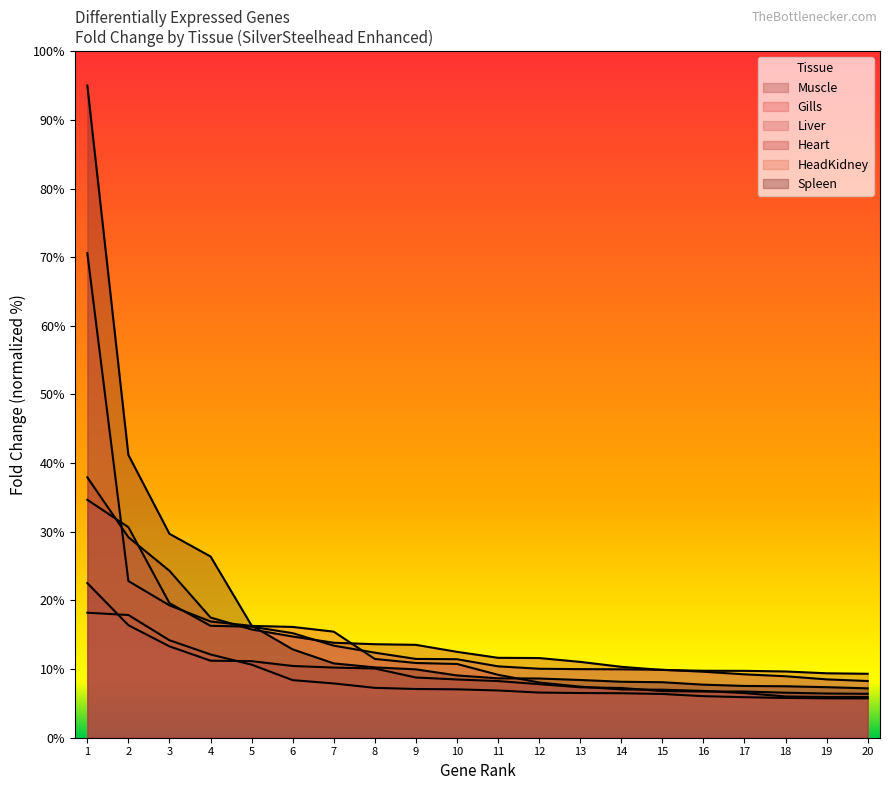

Reading left to right, transcribe all the data shown in this chart.

Muscle: 1=22.5	2=16.4	3=13.3	4=11.2	5=11.2	6=10.5	7=10.2	8=10.1	9=8.8	10=8.5	11=8.3	12=7.8	13=7.3	14=7.2	15=6.8	16=6.7	17=6.7	18=6.6	19=6.4	20=6.4
Gills: 1=70.6	2=22.8	3=19.3	4=16.9	5=16.3	6=16.1	7=15.4	8=11.5	9=10.9	10=10.7	11=9.2	12=8.0	13=7.4	14=7.0	15=7.0	16=6.8	17=6.5	18=6.0	19=5.9	20=5.9
Liver: 1=34.7	2=30.7	3=19.6	4=16.3	5=16.2	6=15.2	7=13.4	8=12.4	9=11.5	10=11.4	11=10.4	12=10.0	13=10.0	14=10.0	15=9.9	16=9.6	17=9.2	18=9.0	19=8.5	20=8.3
Heart: 1=37.9	2=29.2	3=24.3	4=17.5	5=15.8	6=14.7	7=13.8	8=13.6	9=13.5	10=12.5	11=11.6	12=11.6	13=11.0	14=10.3	15=9.9	16=9.8	17=9.7	18=9.7	19=9.4	20=9.3
HeadKidney: 1=18.2	2=17.9	3=14.2	4=12.1	5=10.6	6=8.4	7=7.9	8=7.3	9=7.1	10=7.0	11=6.9	12=6.6	13=6.5	14=6.5	15=6.4	16=6.1	17=5.9	18=5.8	19=5.7	20=5.7
Spleen: 1=95.0	2=41.2	3=29.7	4=26.4	5=16.3	6=12.9	7=10.8	8=10.2	9=10.0	10=9.1	11=8.7	12=8.6	13=8.4	14=8.2	15=8.1	16=7.7	17=7.5	18=7.5	19=7.4	20=7.2